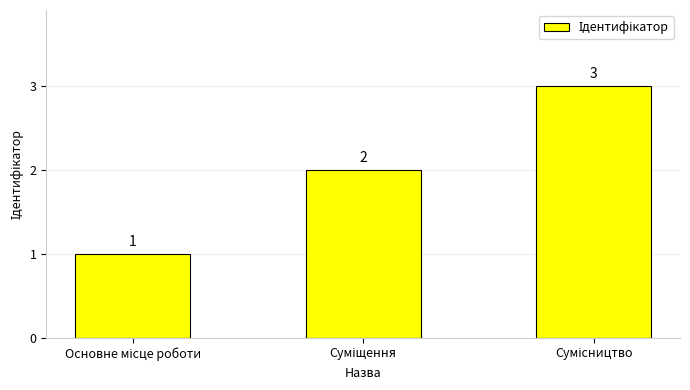

How many data points are less than 2?

1